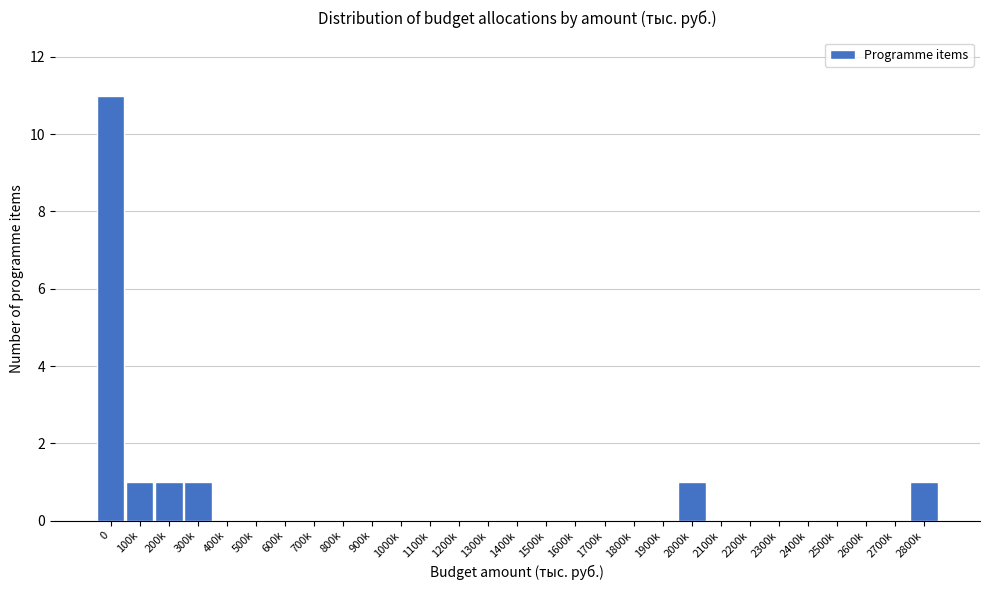

Reading left to right, extract all data points from this chart.

0=11	100k=1	200k=1	300k=1	400k=0	500k=0	600k=0	700k=0	800k=0	900k=0	1000k=0	1100k=0	1200k=0	1300k=0	1400k=0	1500k=0	1600k=0	1700k=0	1800k=0	1900k=0	2000k=1	2100k=0	2200k=0	2300k=0	2400k=0	2500k=0	2600k=0	2700k=0	2800k=1